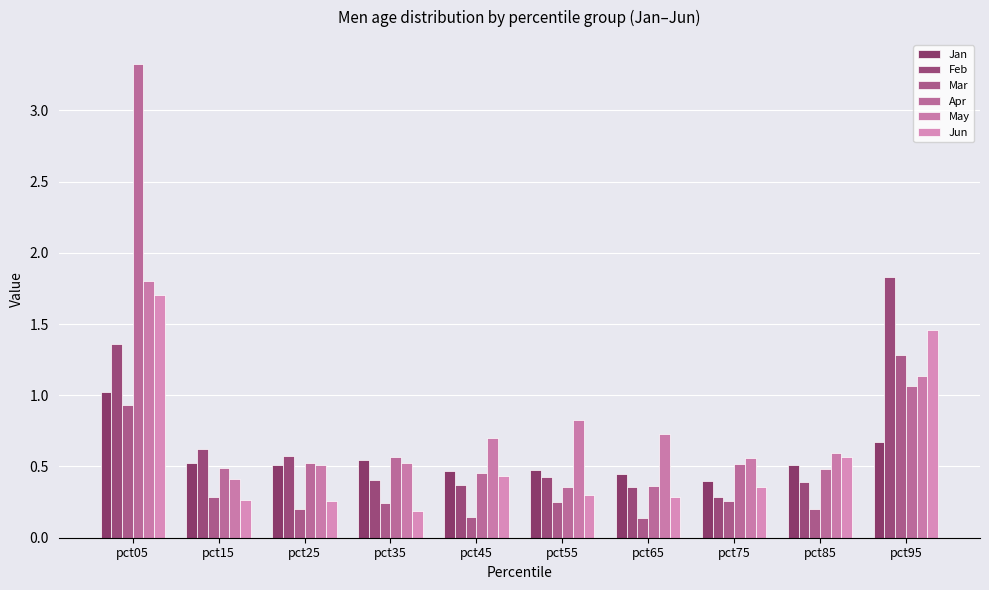

How many distinct data groups are displayed?

6